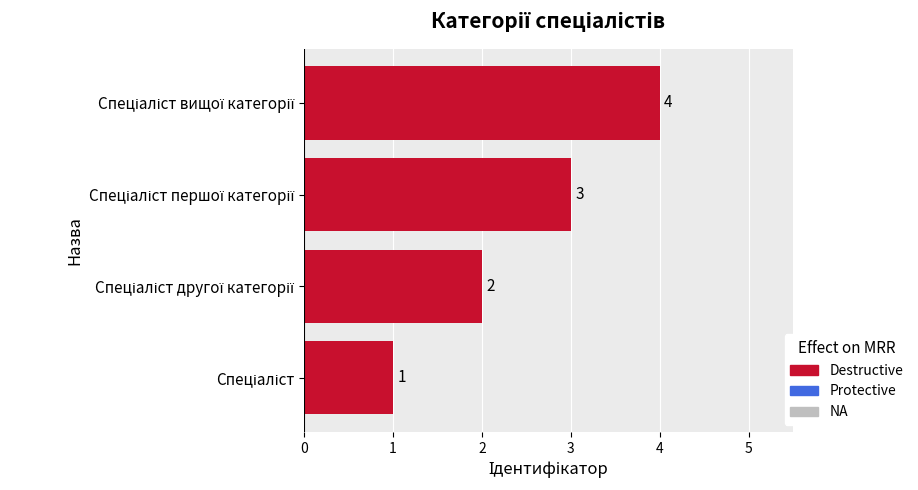

Count the values in the range 2 to 4.

3